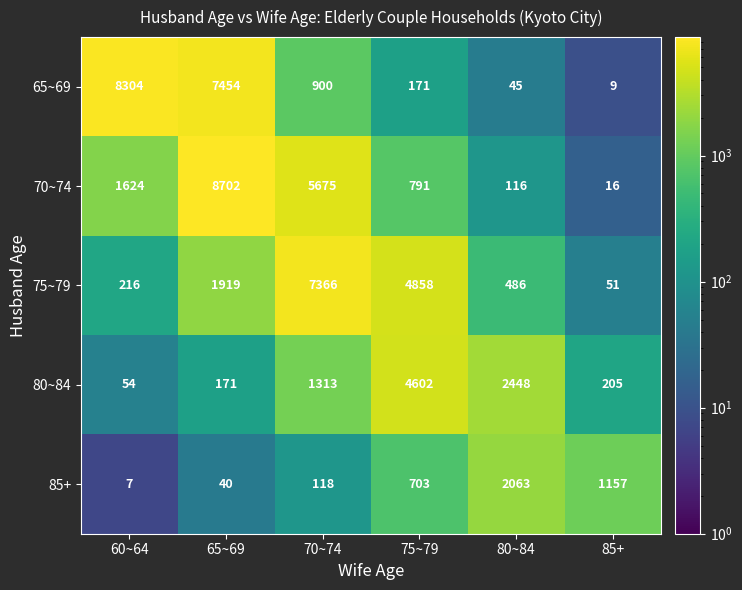

Reading right to left, transcribe all the data shown in this chart.

65~69: 85+=9	80~84=45	75~79=171	70~74=900	65~69=7454	60~64=8304
70~74: 85+=16	80~84=116	75~79=791	70~74=5675	65~69=8702	60~64=1624
75~79: 85+=51	80~84=486	75~79=4858	70~74=7366	65~69=1919	60~64=216
80~84: 85+=205	80~84=2448	75~79=4602	70~74=1313	65~69=171	60~64=54
85+: 85+=1157	80~84=2063	75~79=703	70~74=118	65~69=40	60~64=7